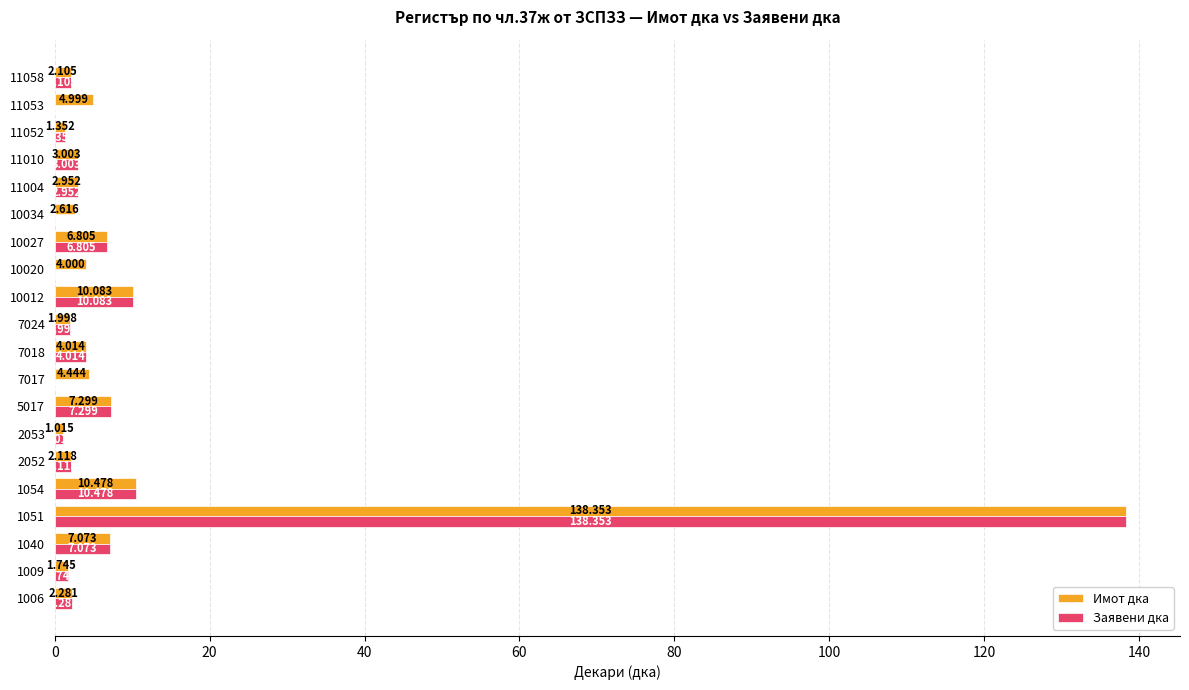

Is the value of Имот дка at 10027 greater than the value of Заявени дка at 7018?

Yes